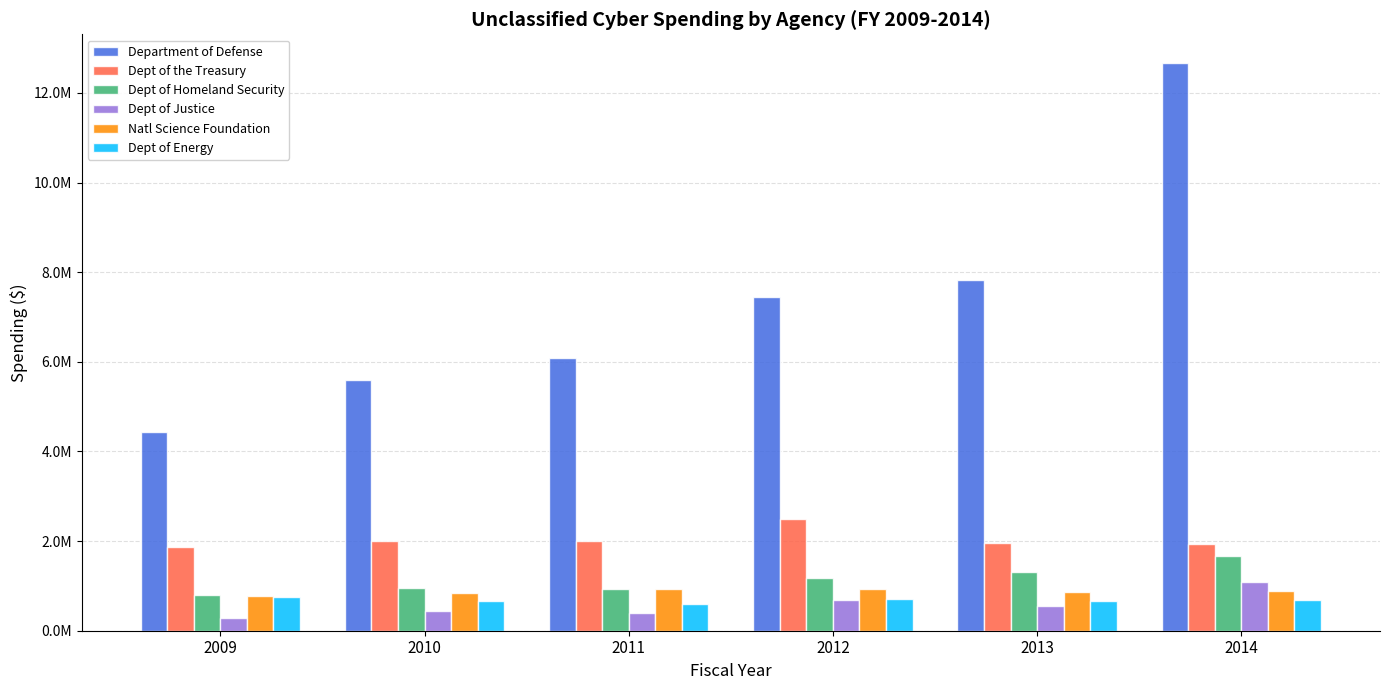

What is the average value of the Department of Defense series?

7341402